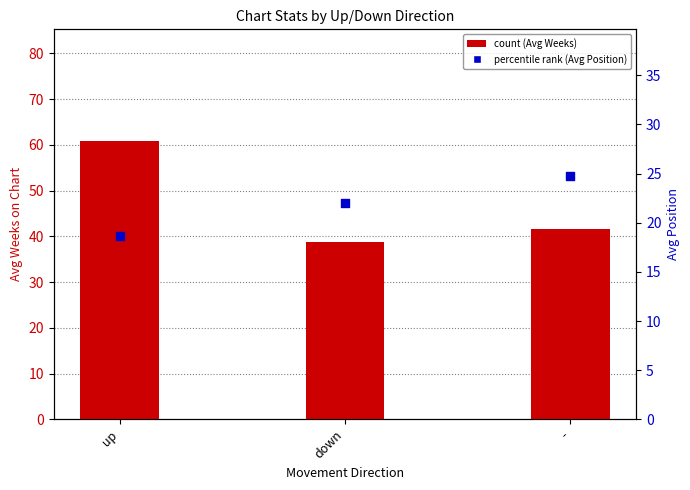

Which series has the widest spread of Y values?

Avg Weeks on Chart